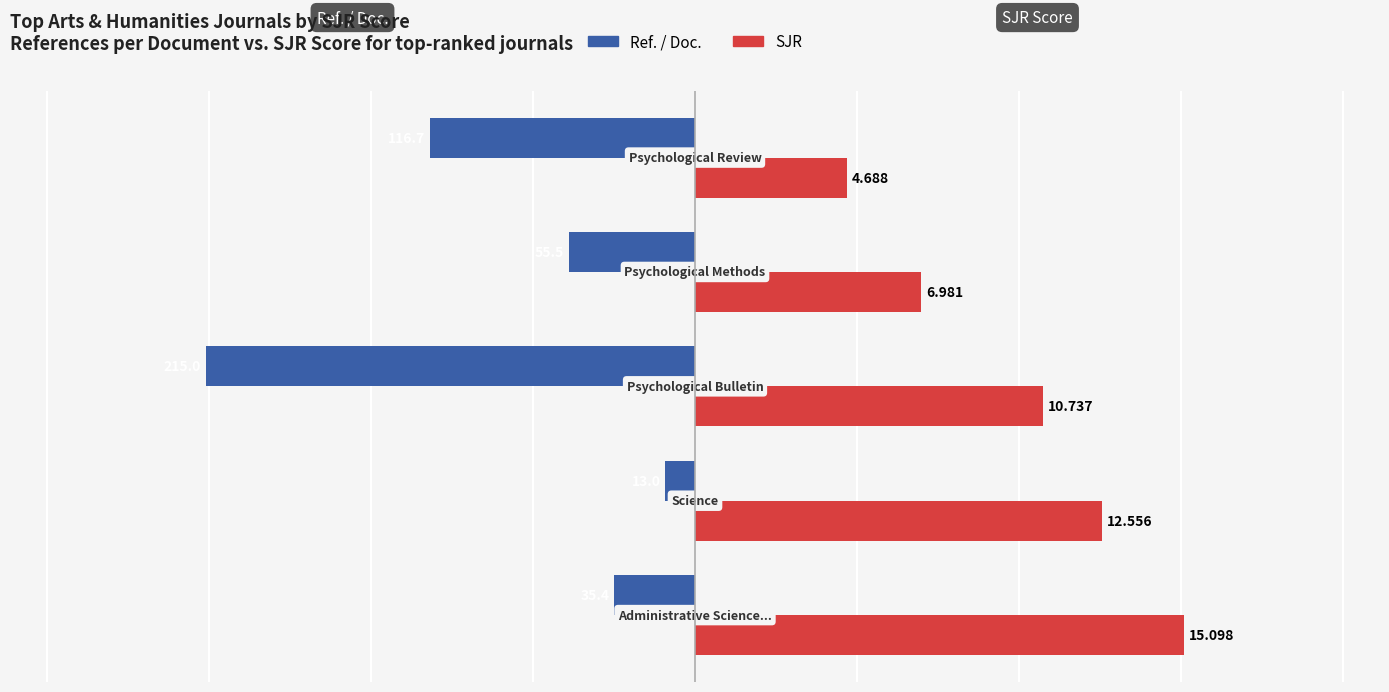

Rank the series by their average value, from highest to lowest.

SJR, Ref. / Doc.